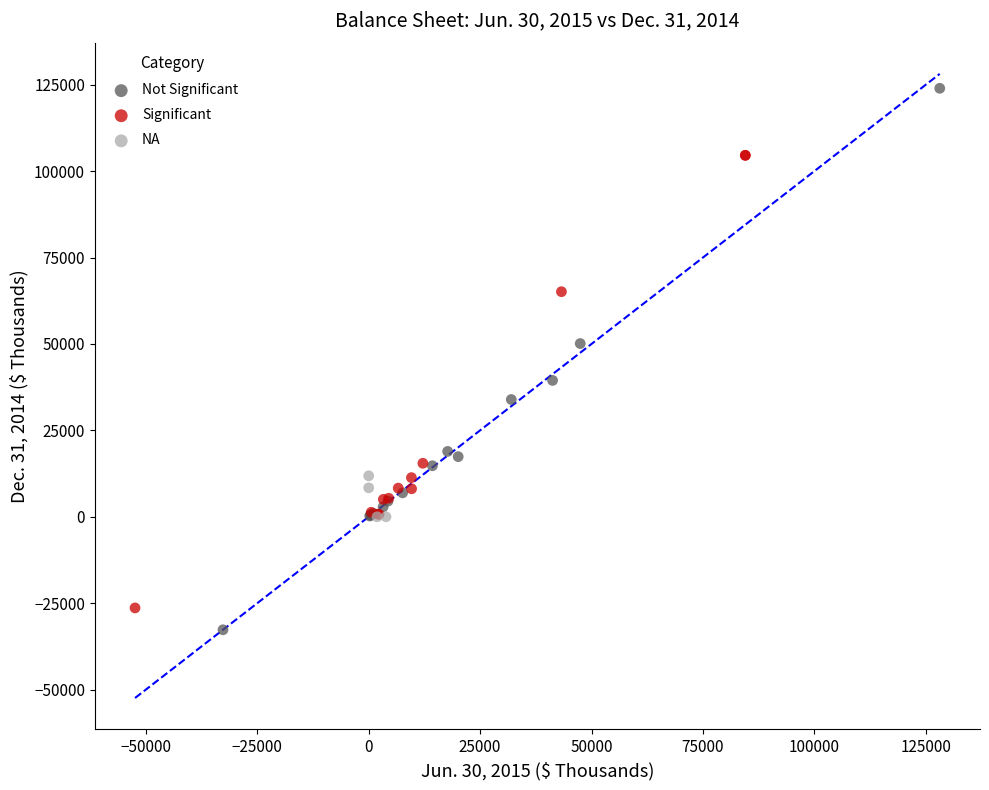

Which series reaches the maximum Y coordinate?

Not Significant